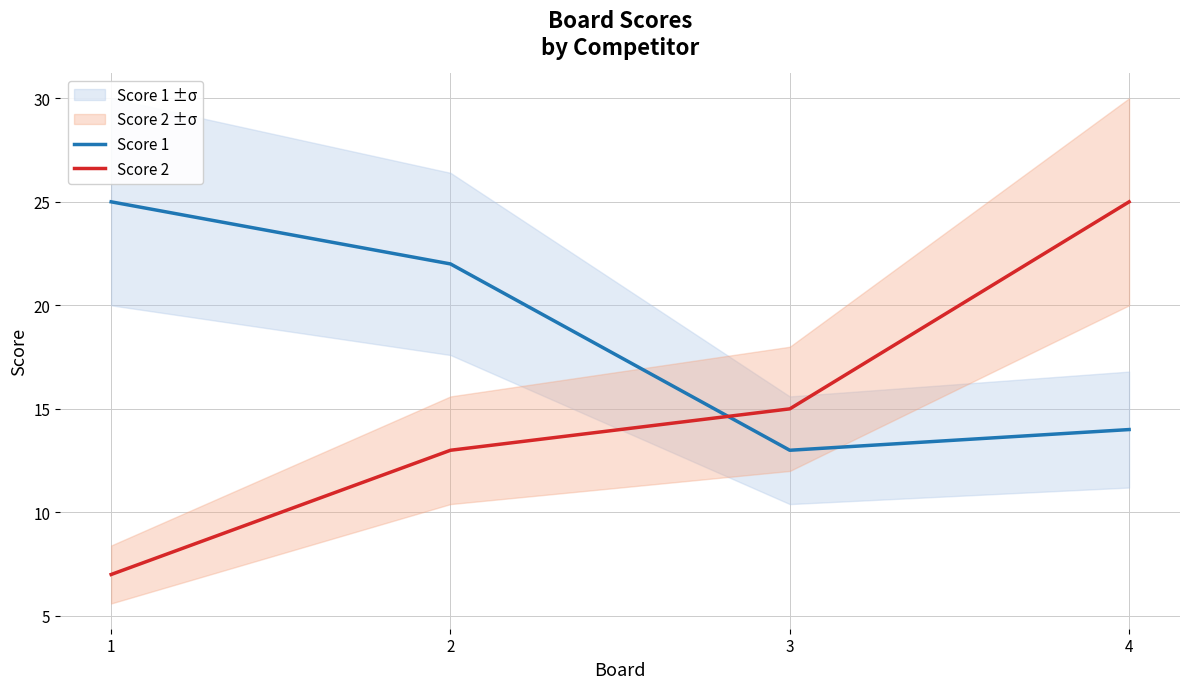

Which series ends up on top after the final intersection of Score 2 and Score 1?

Score 2